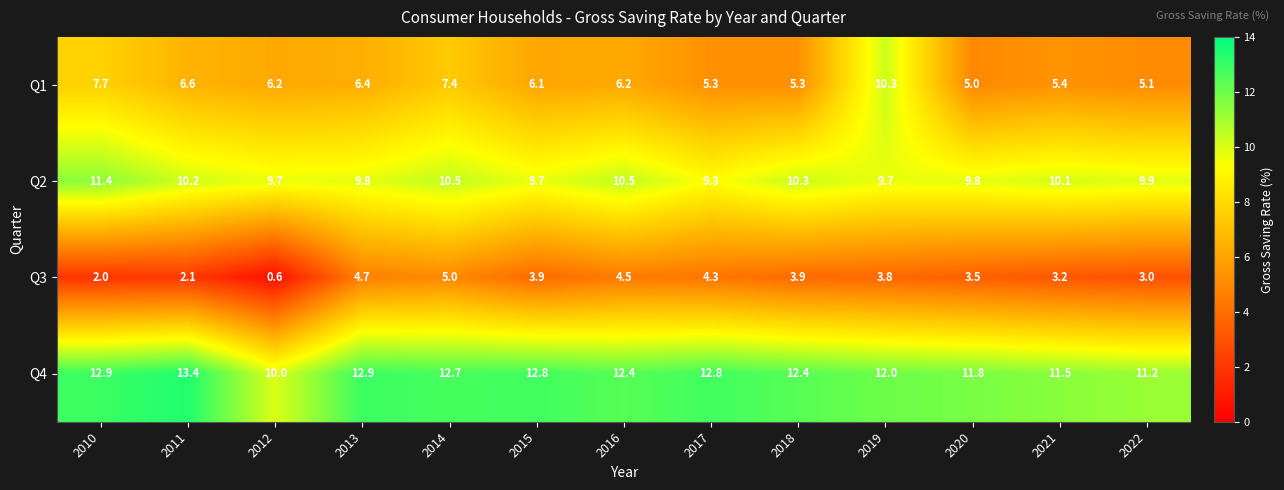

At 2013, list the series in order from largest to smallest.

Q4, Q2, Q1, Q3